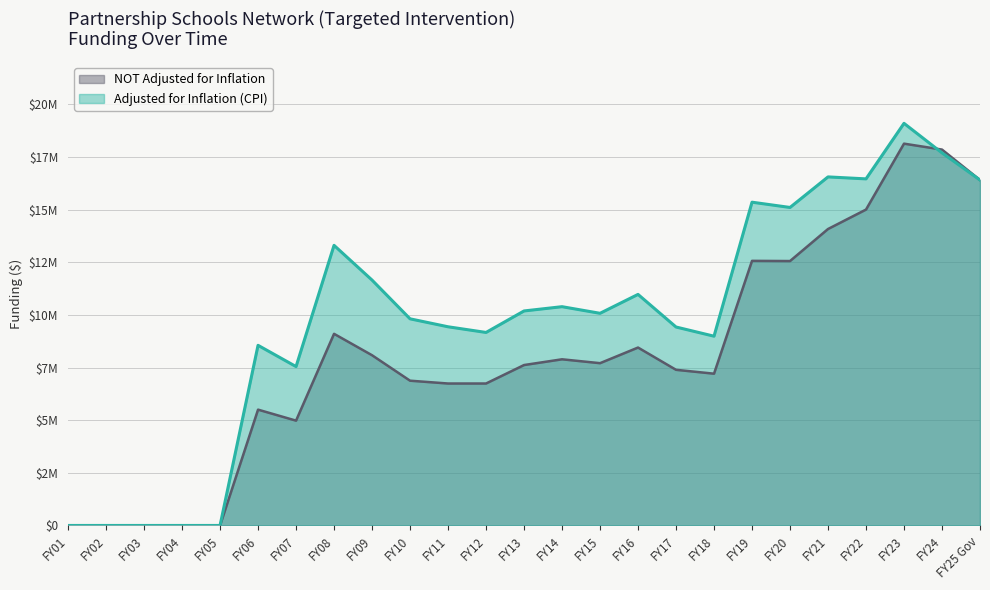

Which series has the largest total across all categories?

Adjusted for Inflation (CPI)